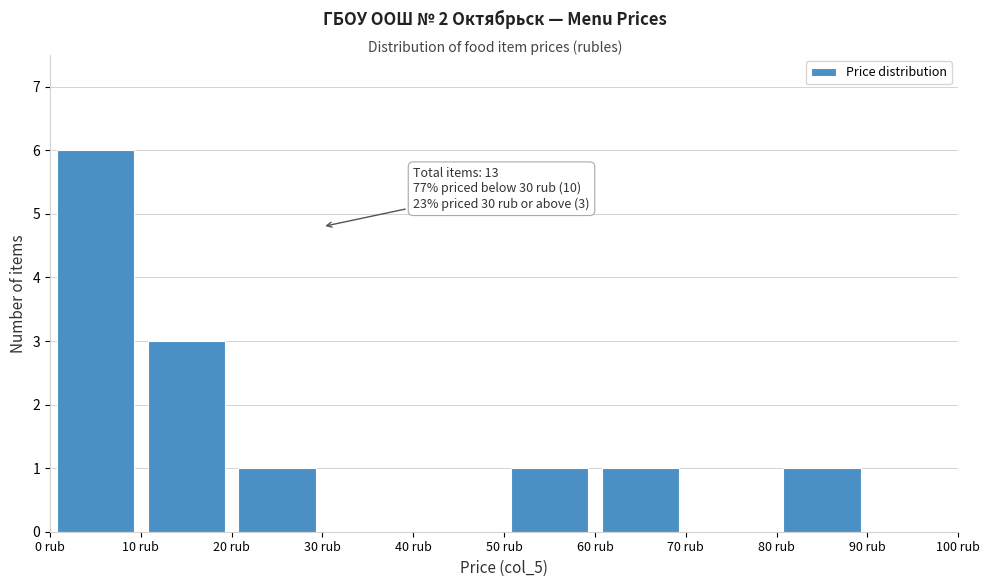

Over which range of the x-axis is the bar tallest?

0 to 10